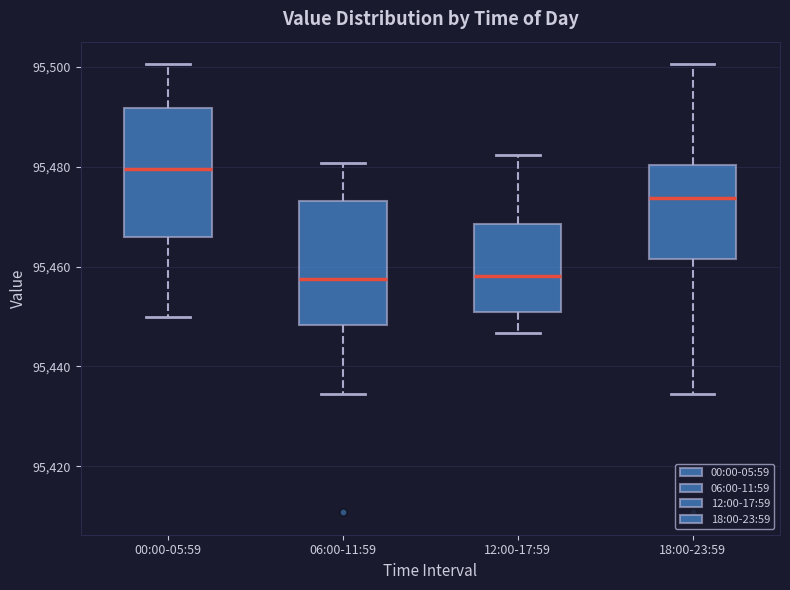

Where does the upper whisker of the box for 00:00-05:59 end on the y-axis? The values are not printed on the chart, so give them approximately, as read against the axis.

95500